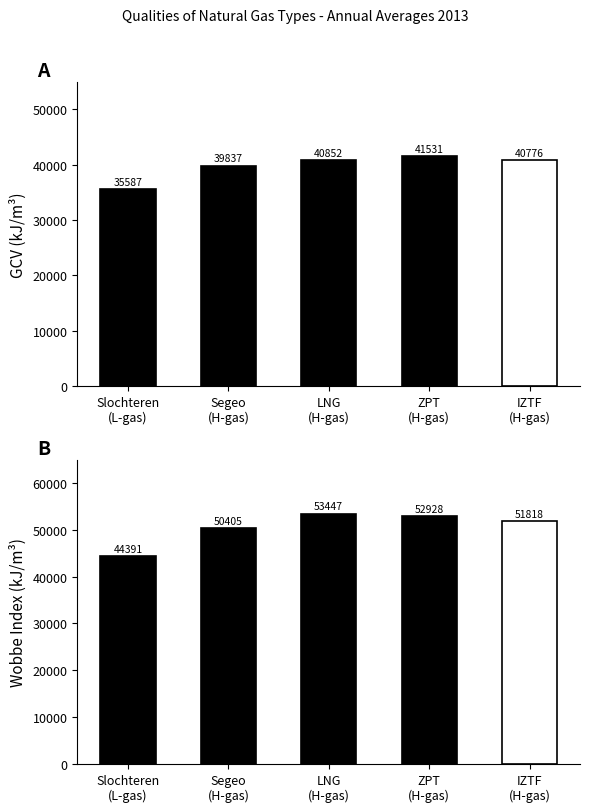

At how many categories does at least one series exceed 37234?

5